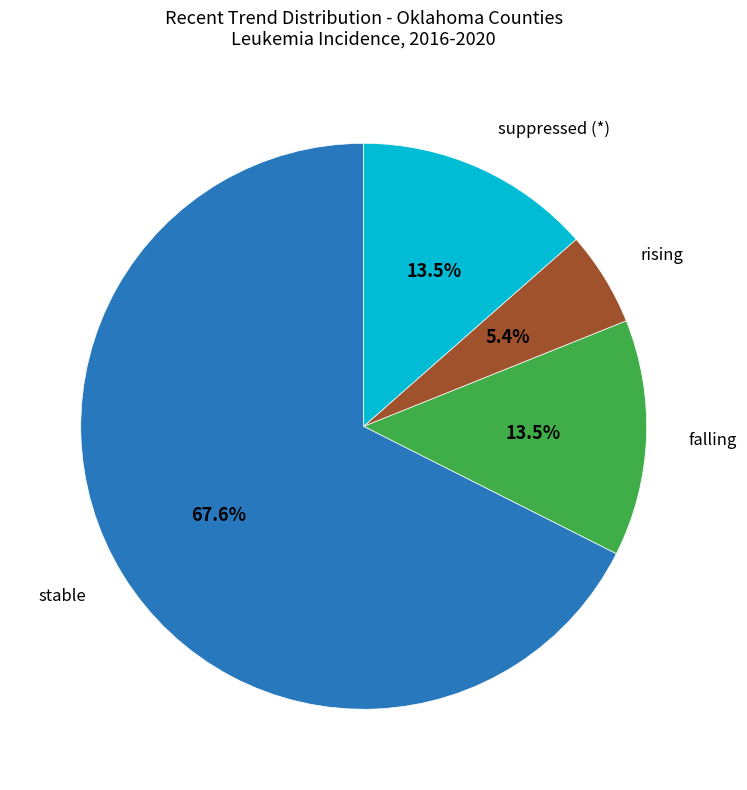

Count the number of slices in the pie.

4